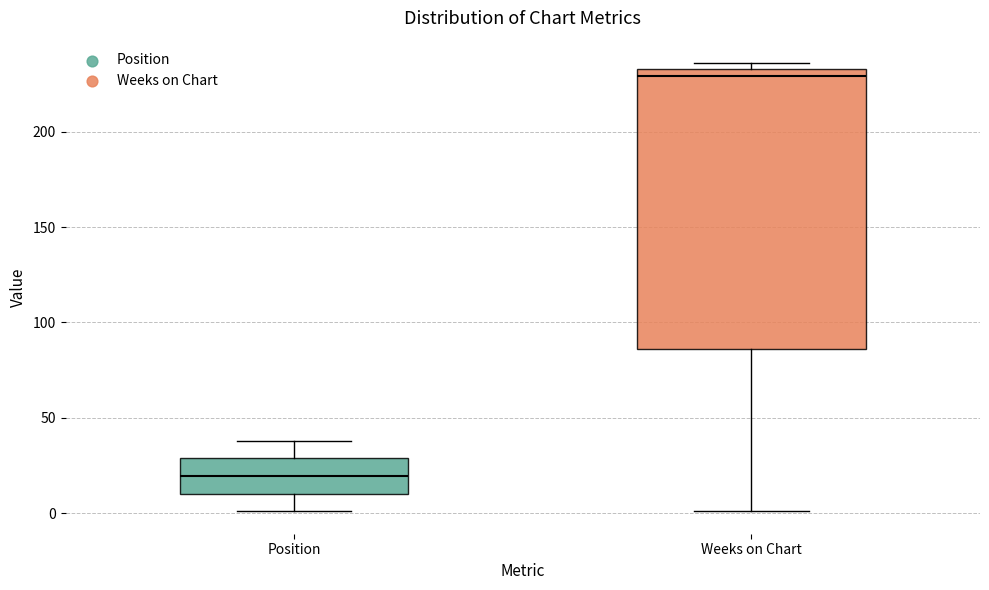

Where is the lower edge of the box for Weeks on Chart on the y-axis? The values are not printed on the chart, so give them approximately, as read against the axis.

85